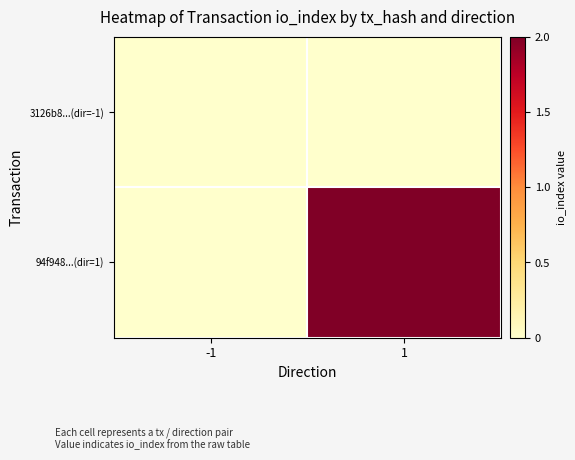

Between -1 and 1, which series saw the biggest shift?

94f948...(dir=1)